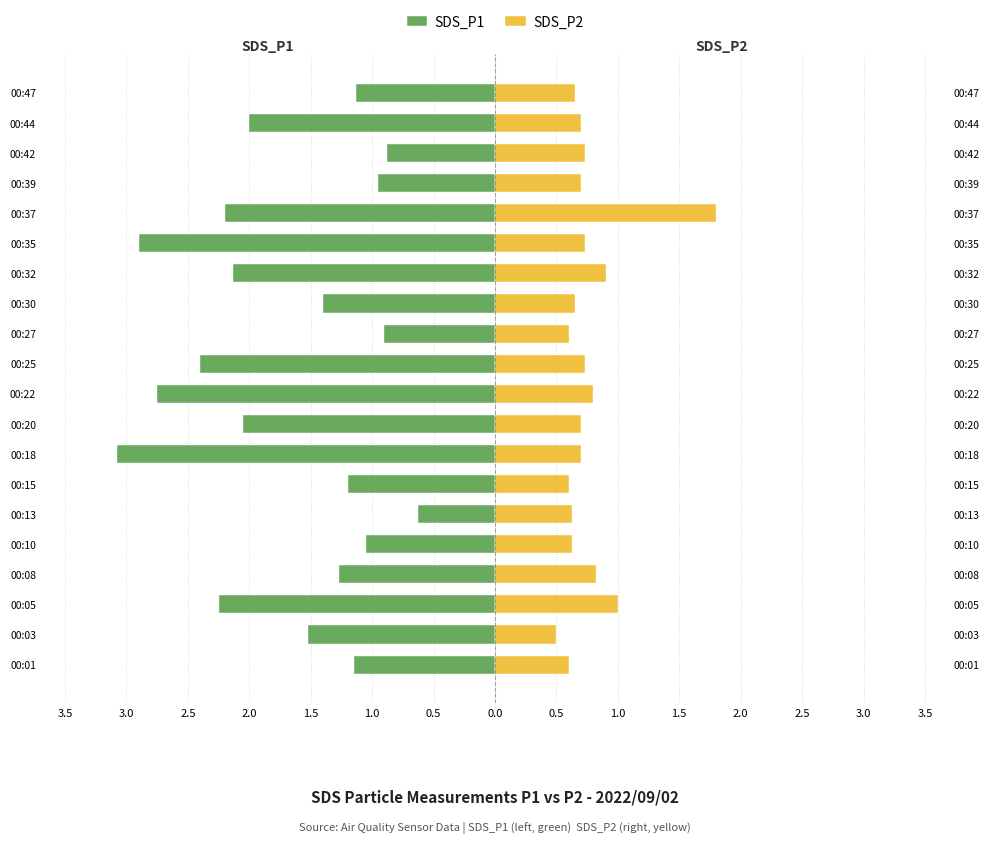

What is the difference between the highest and lowest values at 00:10?

1.7